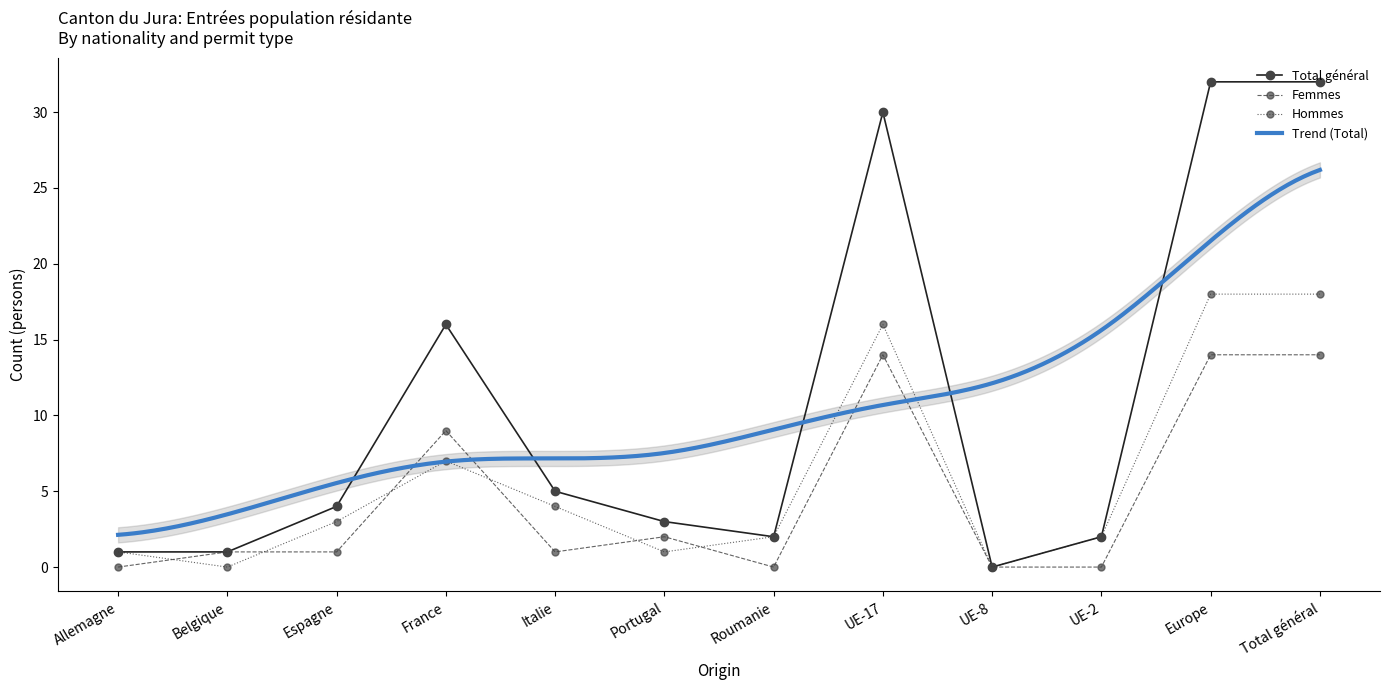

At how many categories does at least one series exceed 14?

4